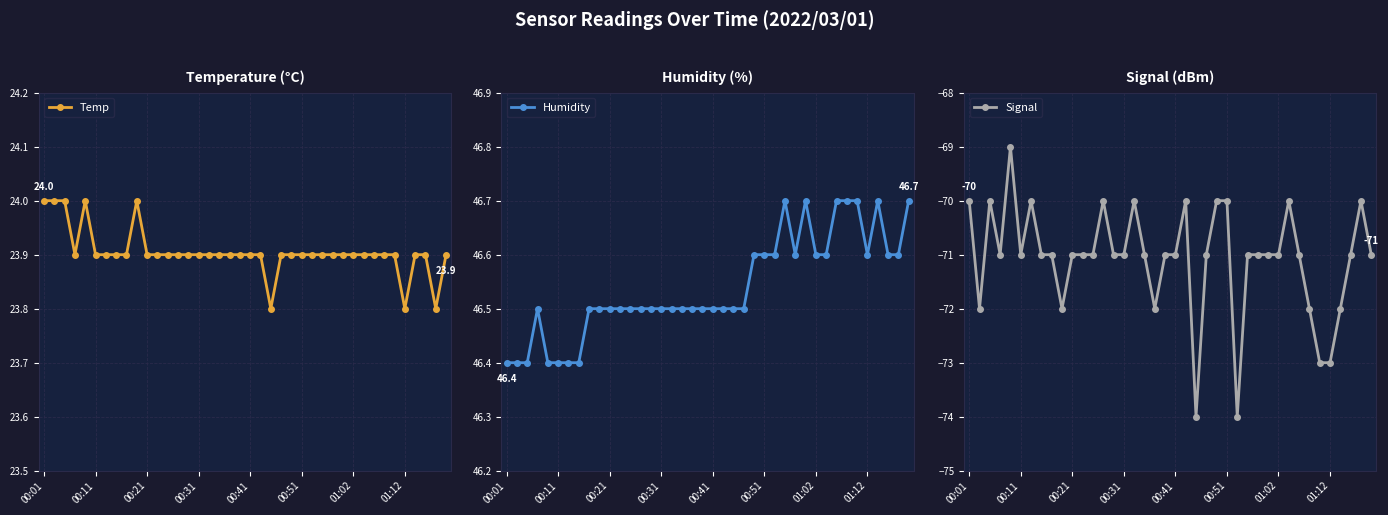

Does the chart display data point markers on the line(s)?

Yes